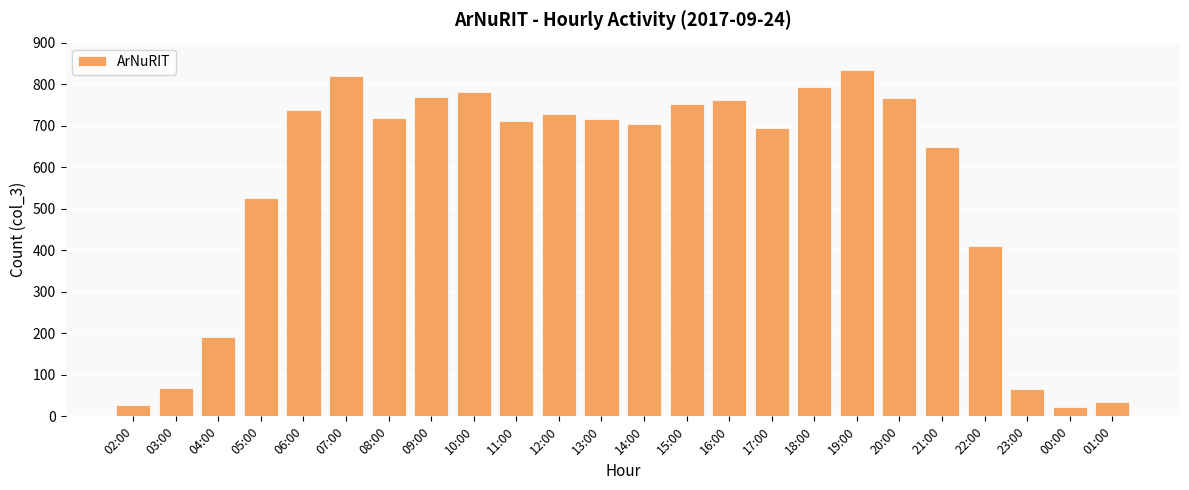

How many bars are there in total?

24